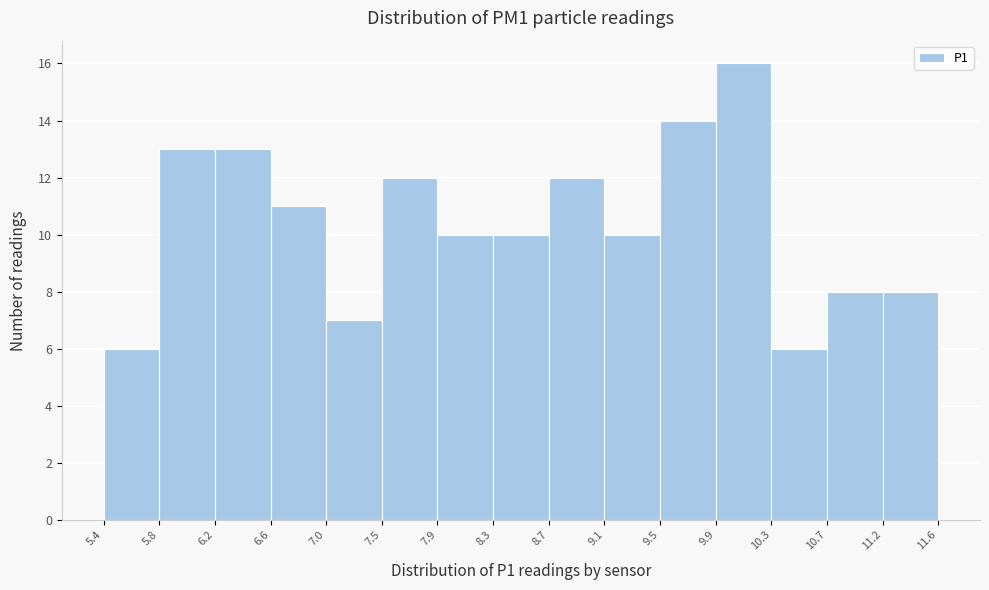

Which range on the x-axis has the tallest bar?

9.9 to 10.3